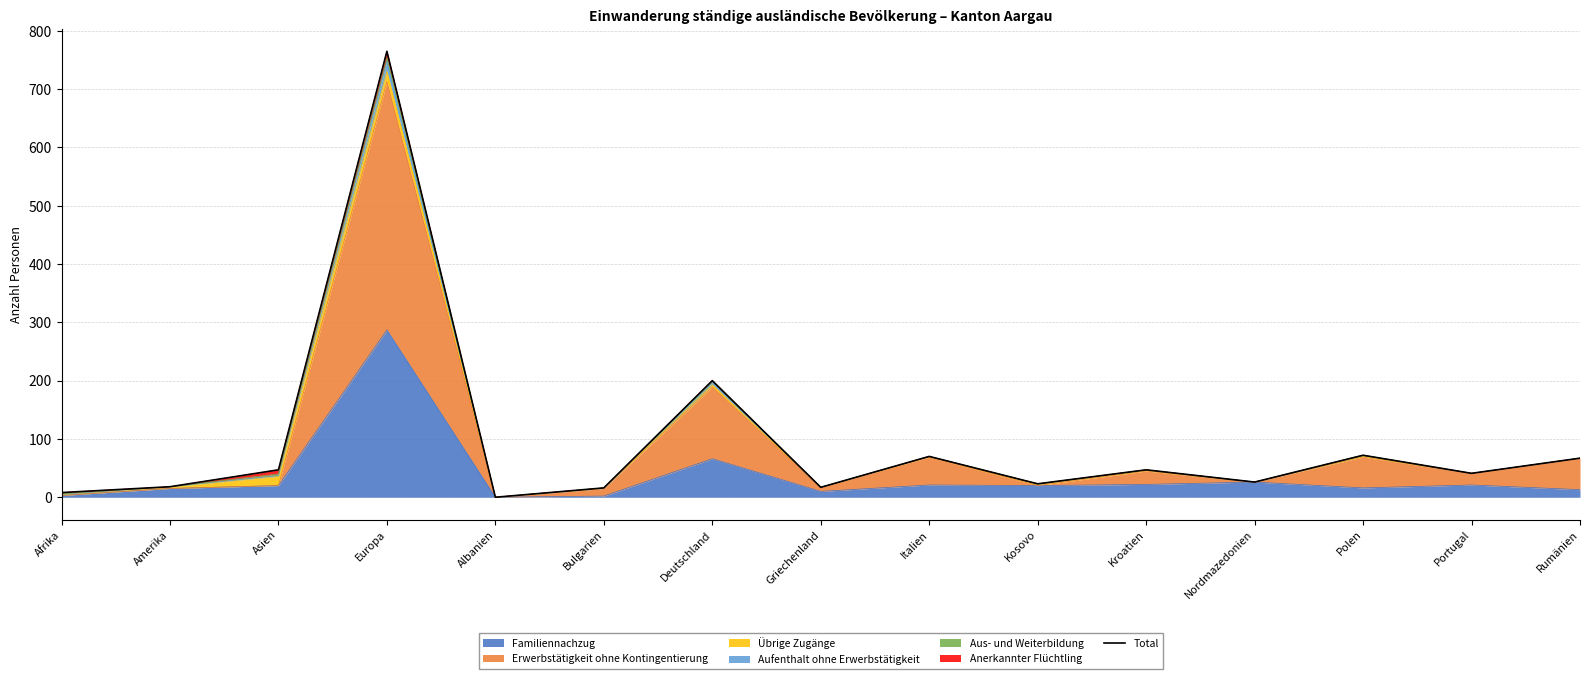

How many data points are less than 41?

7